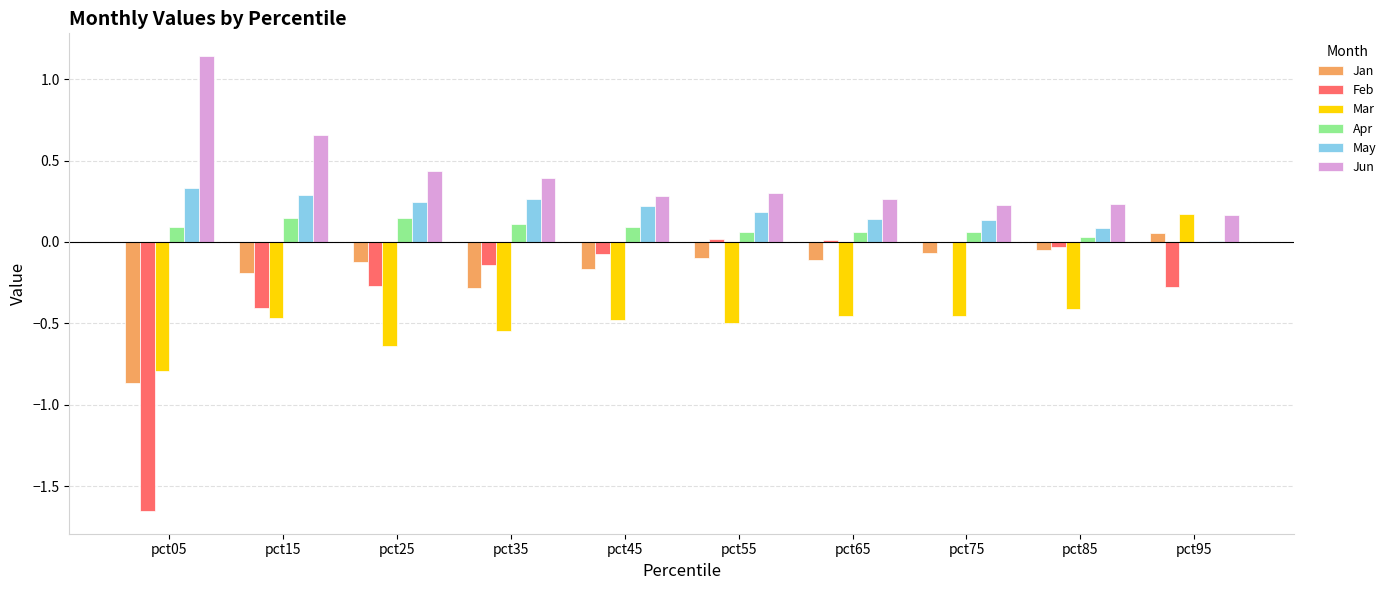

Are the bars grouped side by side (vs. stacked)?

Yes